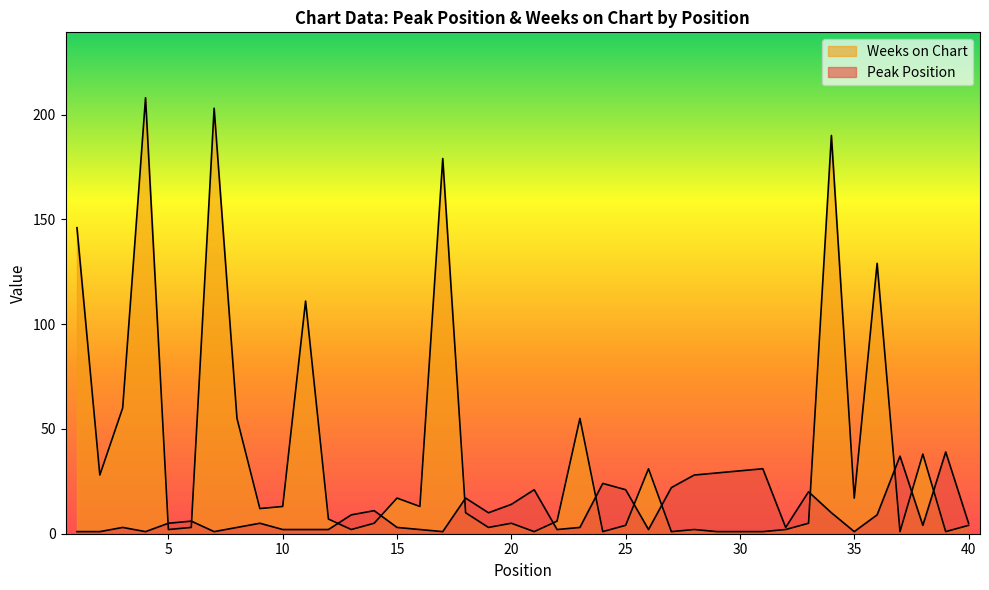

What is the approximate value of Peak Position at 40?

5